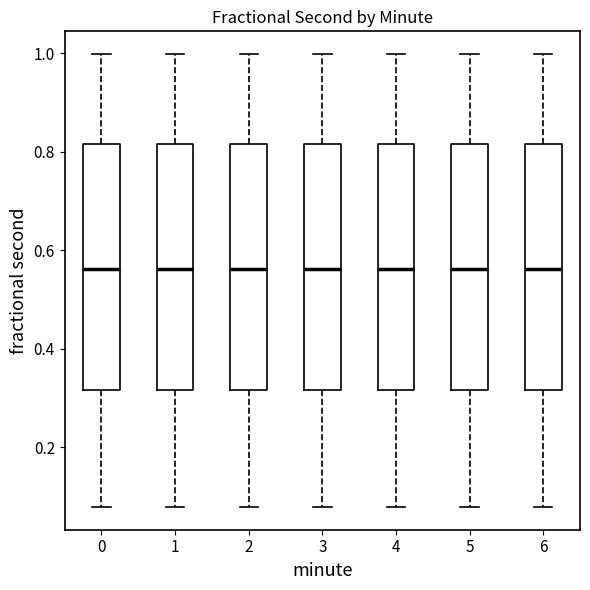

Reading left to right, read every box against the y-axis: the position of its median line, the range the box covers, and the ends of its whiskers. The values are not printed on the chart, so give them approximately, as read against the axis.

0: median 0.56, box 0.32 to 0.82, whiskers 0.08 to 1.00
1: median 0.56, box 0.32 to 0.82, whiskers 0.08 to 1.00
2: median 0.56, box 0.32 to 0.82, whiskers 0.08 to 1.00
3: median 0.56, box 0.32 to 0.82, whiskers 0.08 to 1.00
4: median 0.56, box 0.32 to 0.82, whiskers 0.08 to 1.00
5: median 0.56, box 0.32 to 0.82, whiskers 0.08 to 1.00
6: median 0.56, box 0.32 to 0.82, whiskers 0.08 to 1.00